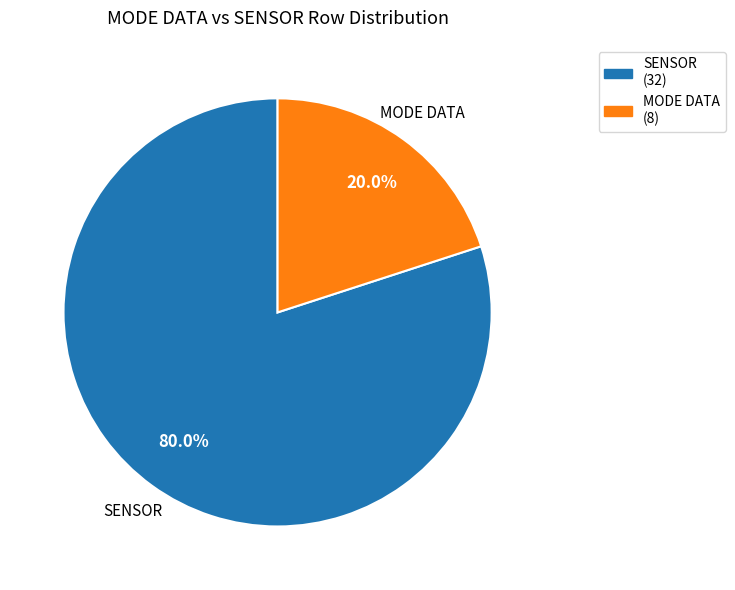

Rank the categories by value from lowest to highest.

MODE DATA, SENSOR